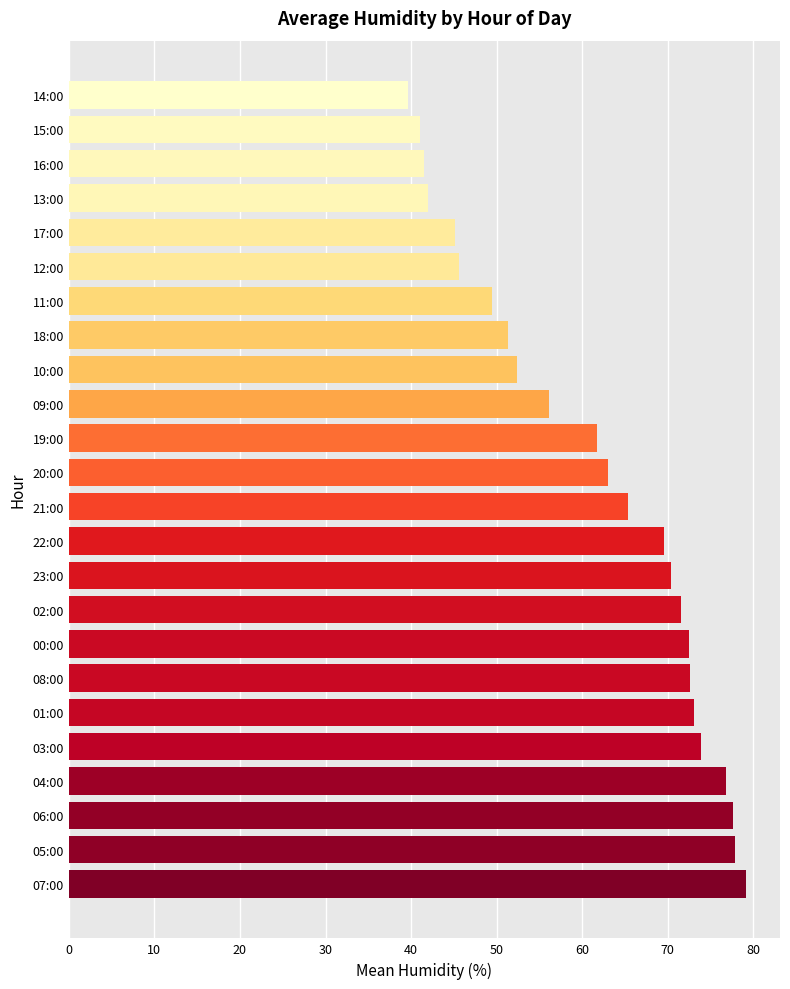

True or false: the data shows 112.5 at 23:00.

False